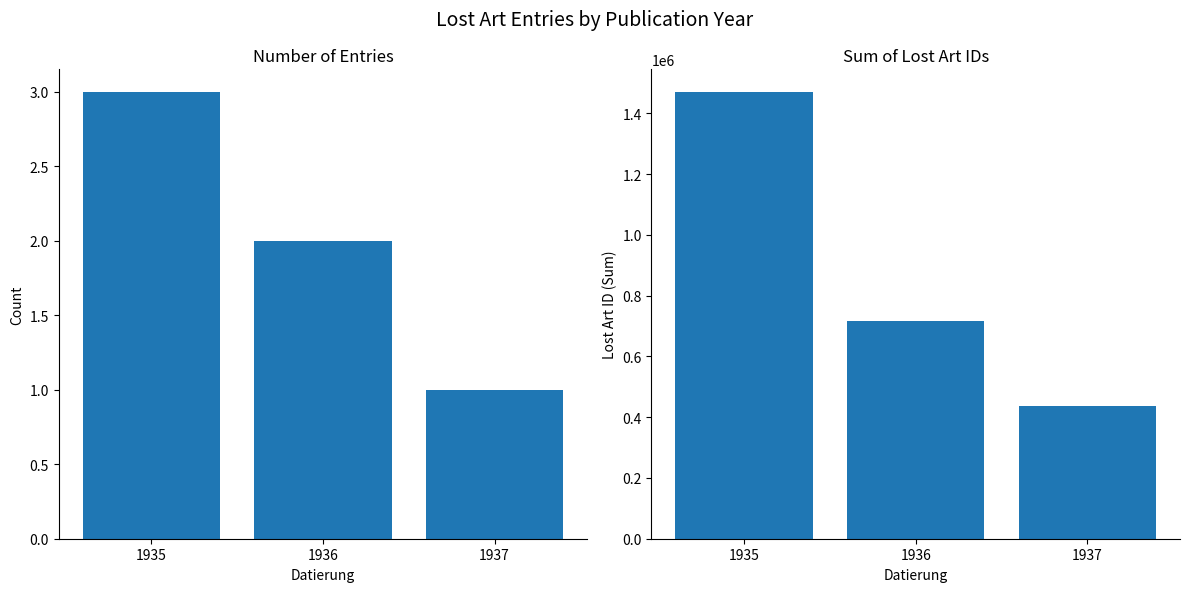

At 1937, list the series in order from smallest to largest.

Count, Sum of Lost Art IDs